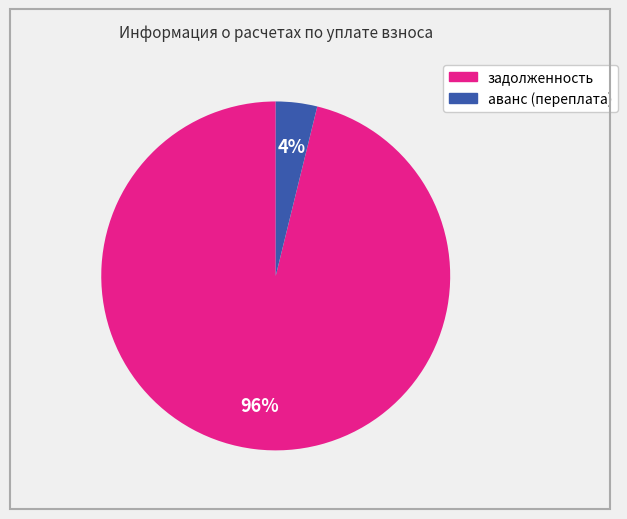

To the nearest percent, what is the average slice percentage?

50%